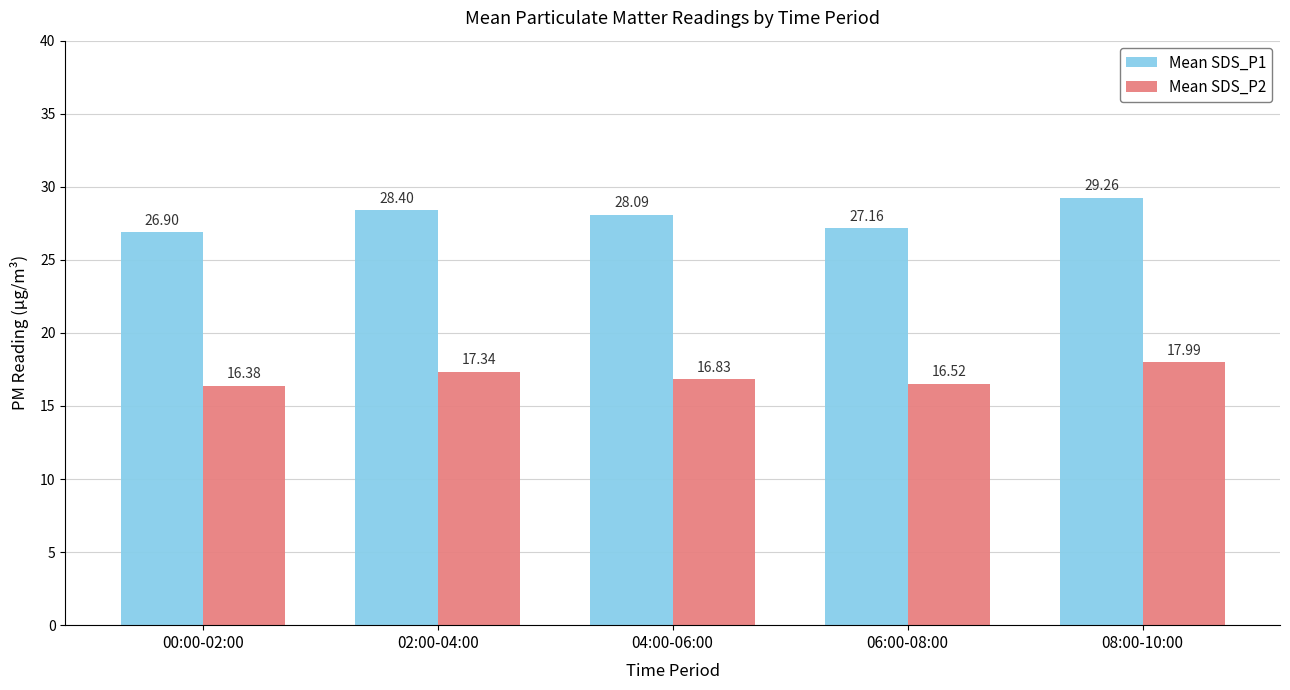

True or false: Mean SDS_P2 has a value of 3.5 at 02:00-04:00.

False